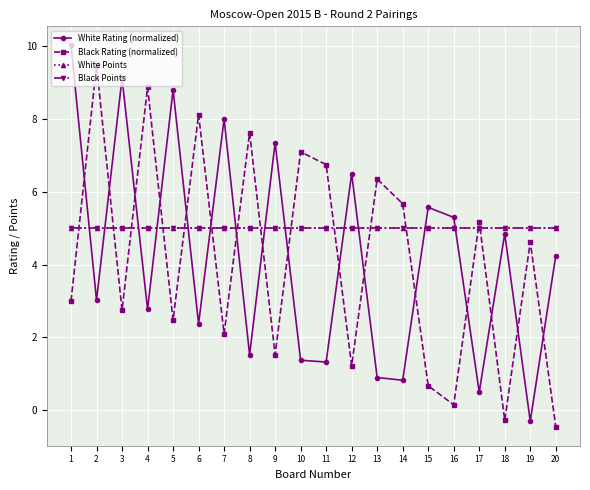

Is this an area chart (filled region under the line)?

No